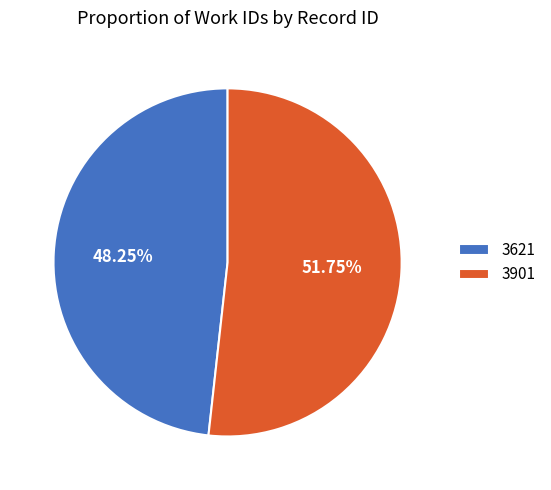

To the nearest percent, what is the combined percentage of 3901 and 3621?

100%